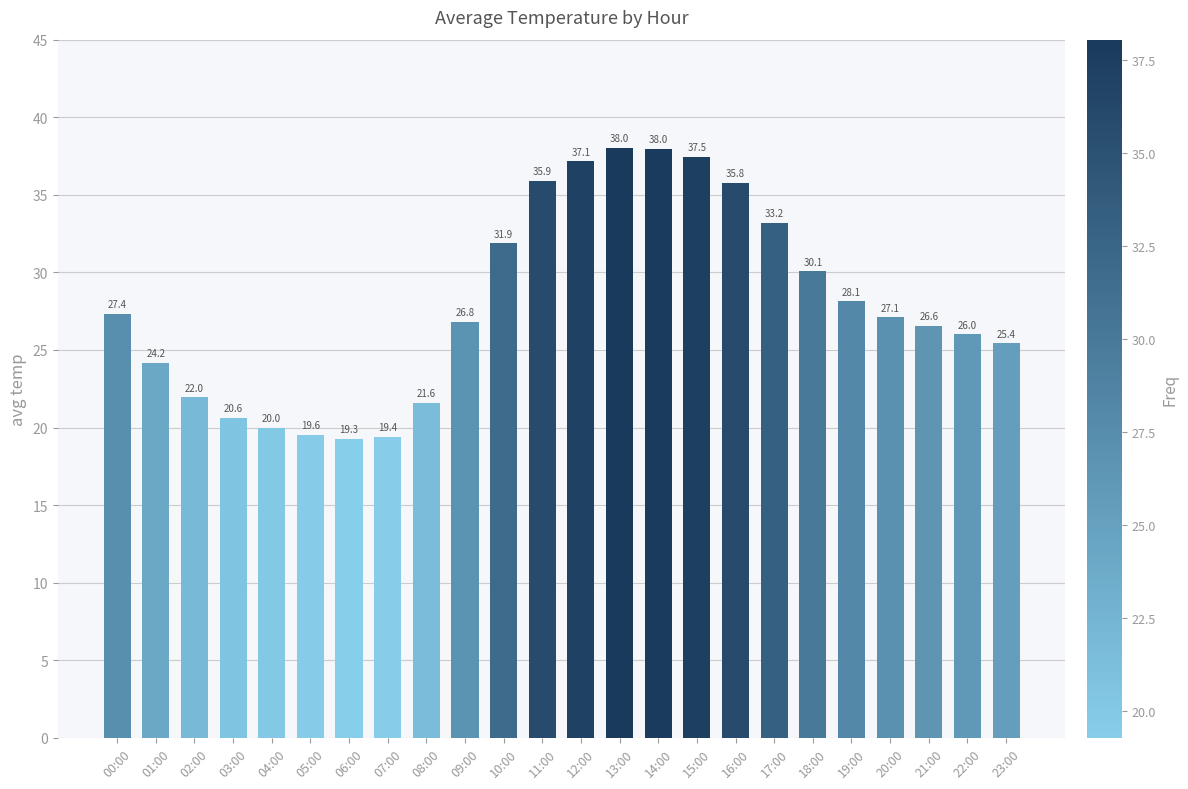

What is the label of the 11th bar from the right?

13:00